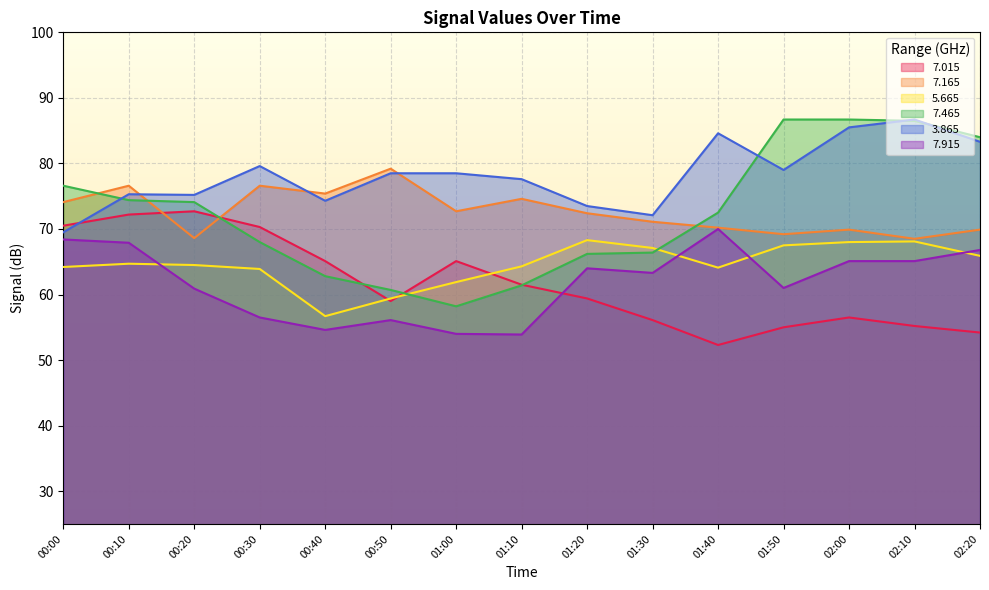

How many lines are shown in the chart?

6